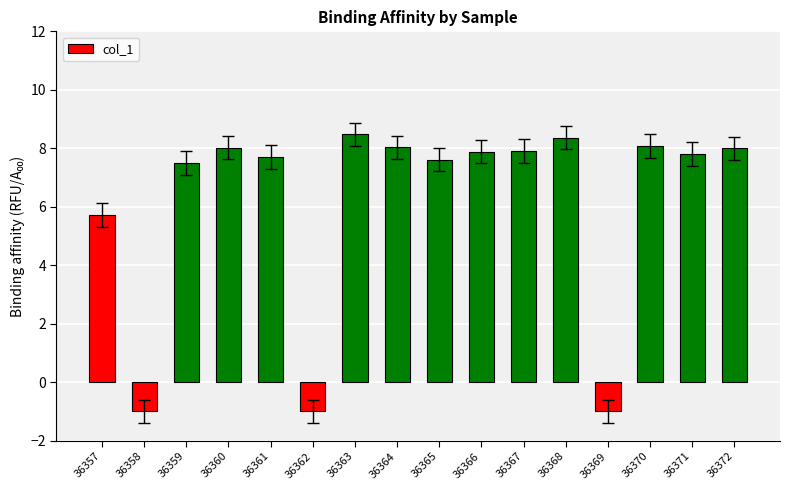

What is the value of the 1st bar from the left?

5.7